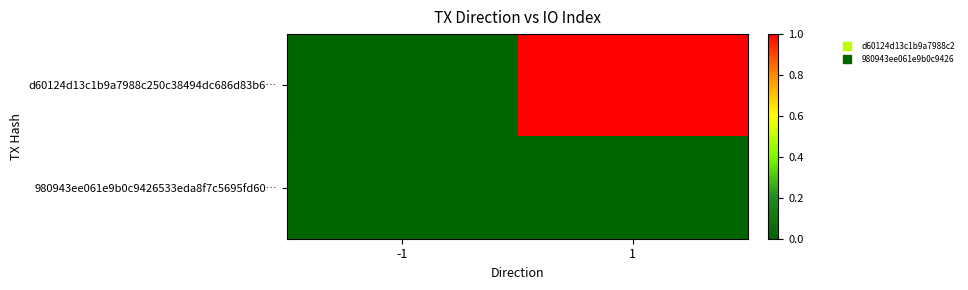

How many distinct data groups are displayed?

2